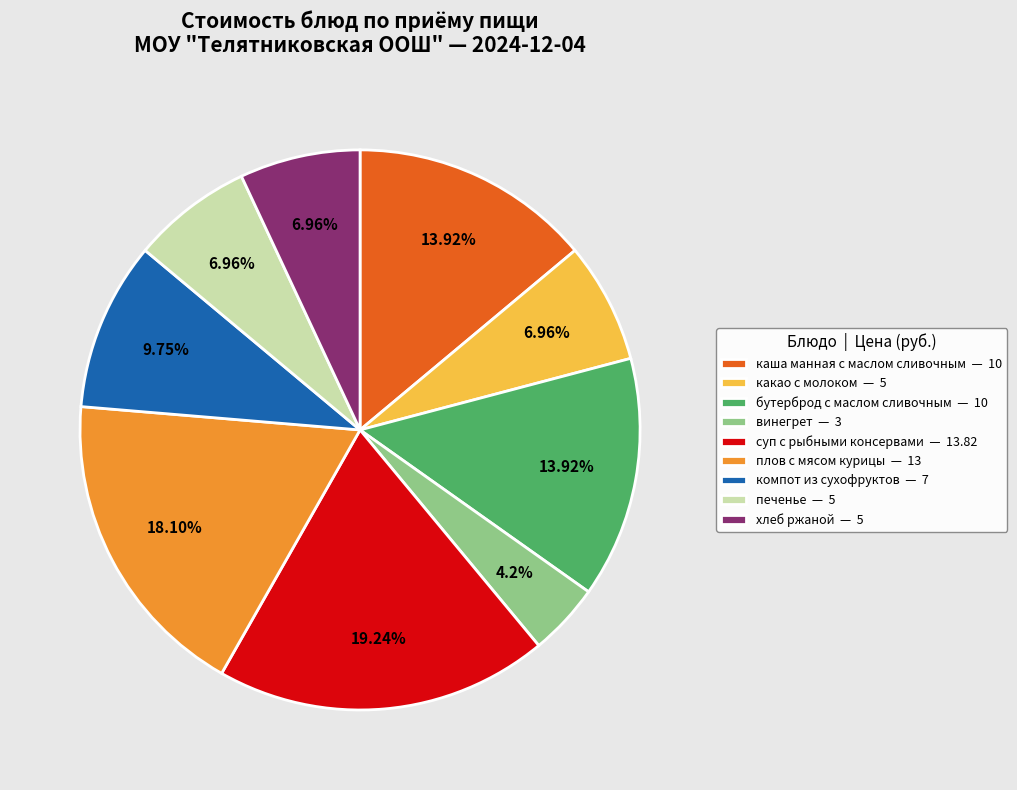

Combined, do каша манная с маслом сливочным — 10 and печенье — 5 account for over 50%?

No